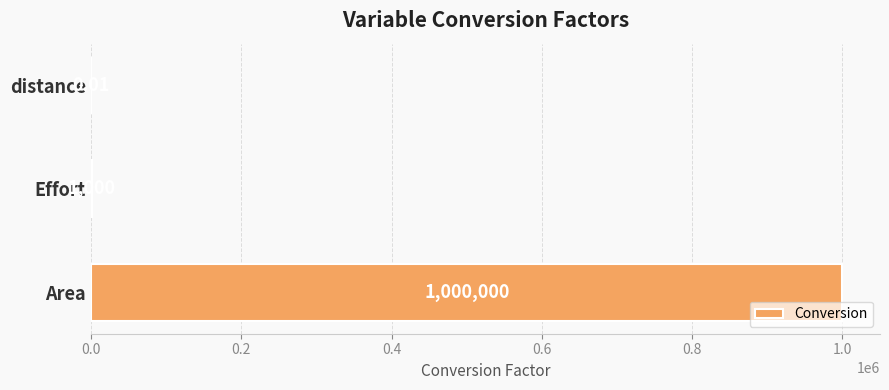

Where is the data nearest to the value 500000?

Effort